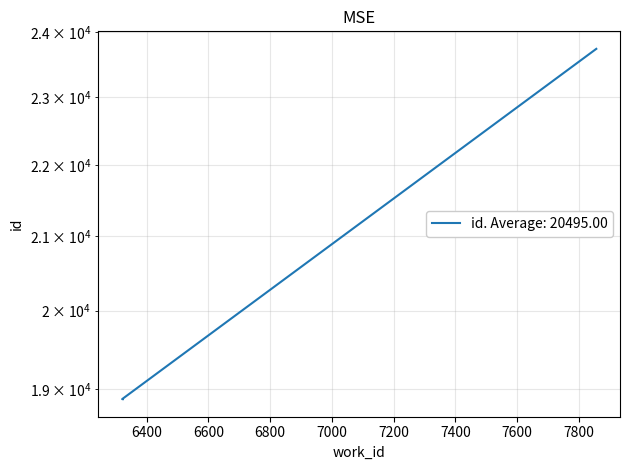

The chart shows a value of 13301 at 7856. True or false?

False